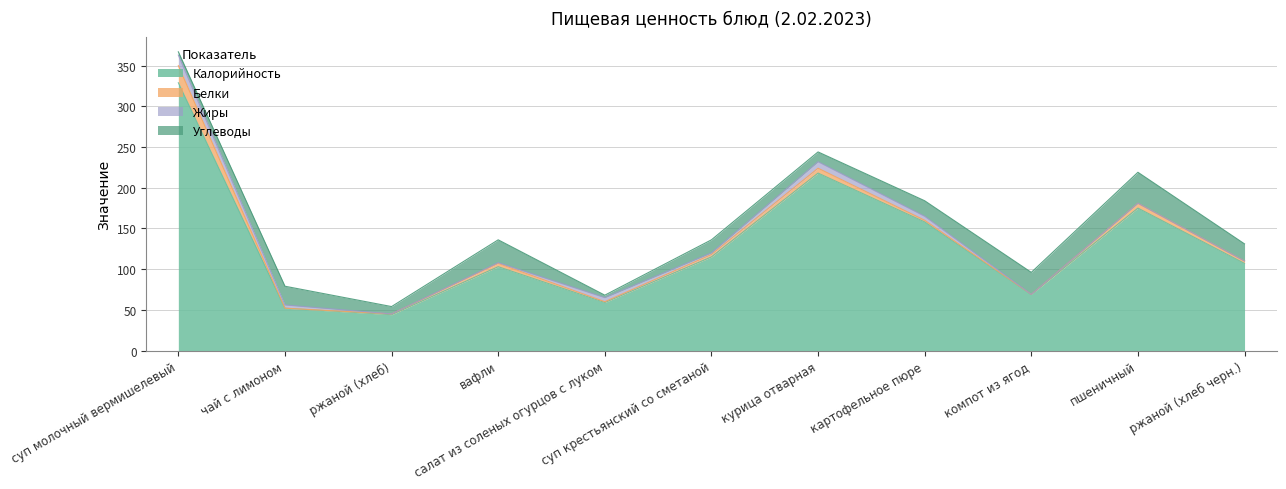

What value does the Белки series have at курица отварная?

6